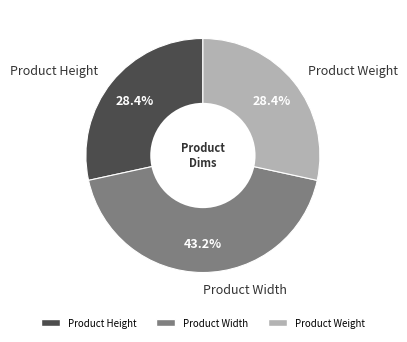

To the nearest percent, what is the difference between the Product Weight and Product Width slice percentages?

15%